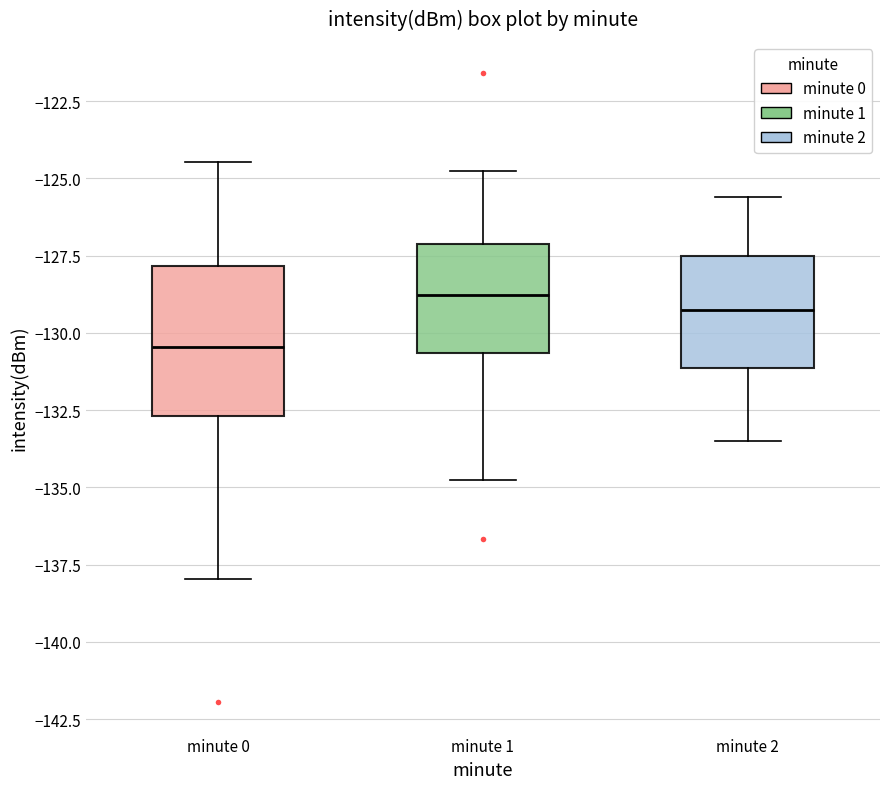

Reading left to right, transcribe this box plot: for each box, give where its median line is, the range the box spans, and where its two whiskers end, as read against the y-axis. The values are not printed on the chart, so give them approximately, as read against the axis.

minute 0: median -130.5, box -132.5 to -128.0, whiskers -138.0 to -124.5
minute 1: median -129.0, box -130.5 to -127.0, whiskers -135.0 to -125.0
minute 2: median -129.0, box -131.0 to -127.5, whiskers -133.5 to -125.5